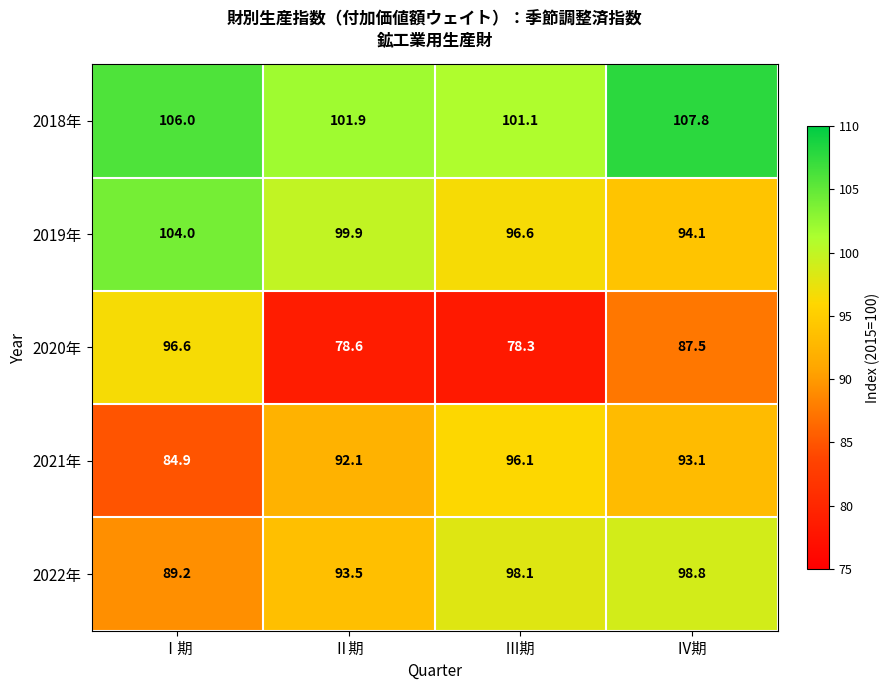

True or false: 2018年 has a value of 101.9 at Ⅱ期.

True